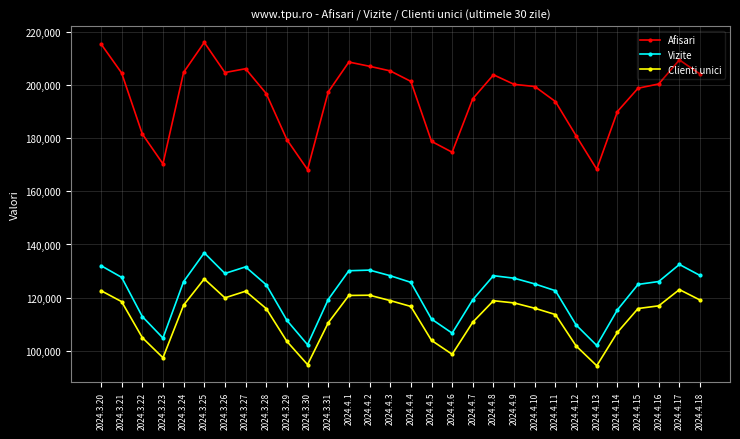

How many values in the Clienti unici series are below 116657?

15